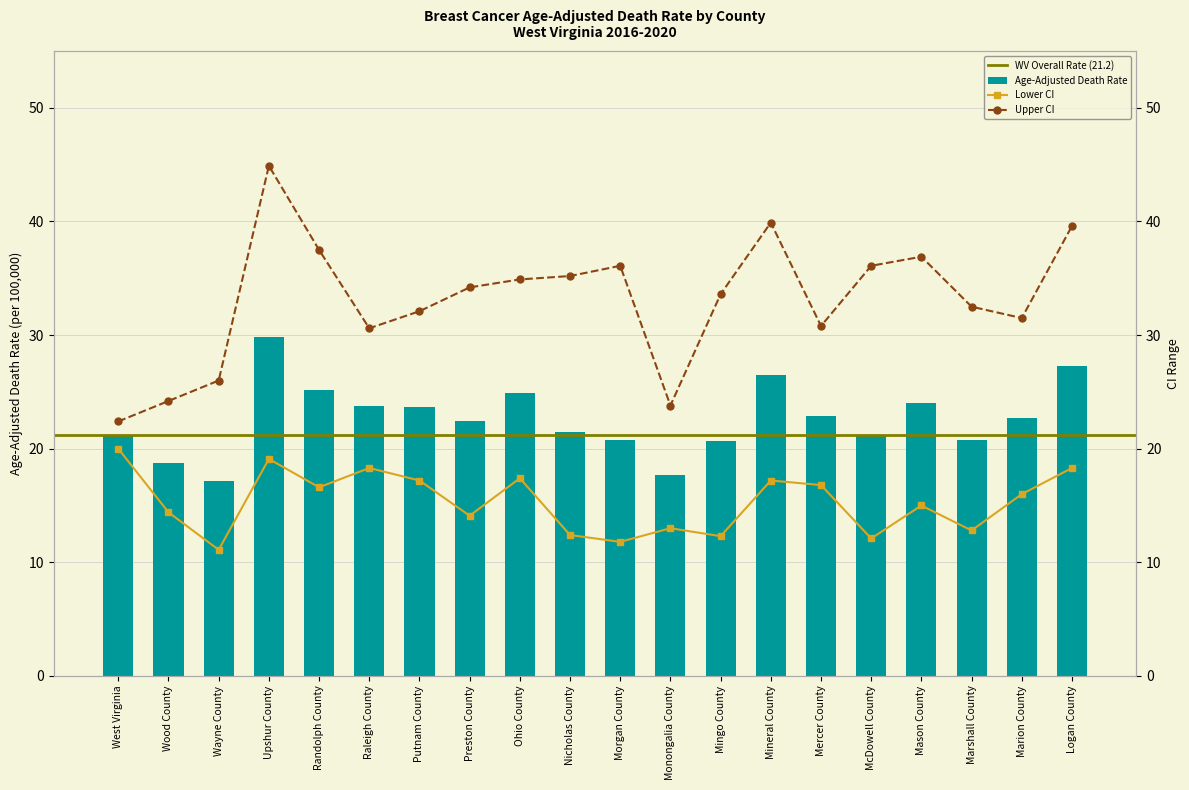

What is the spread (max minus min) of values at Putnam County?

14.9